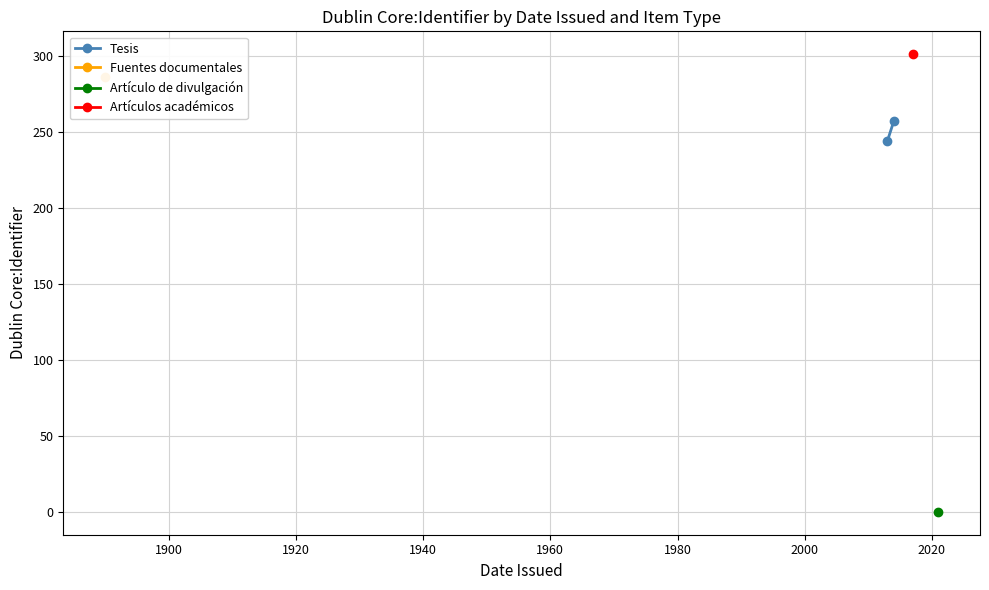

What is the value of the 1st point from the left?

244